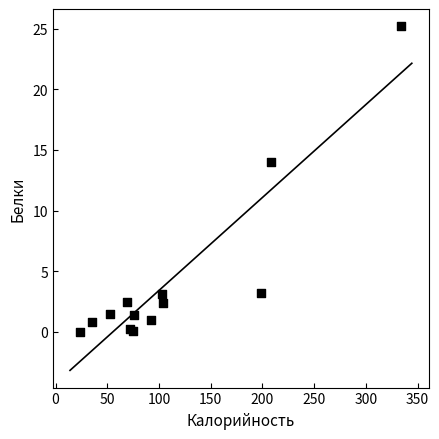

What Y value in the scatter plot is closest to 12?

14.0